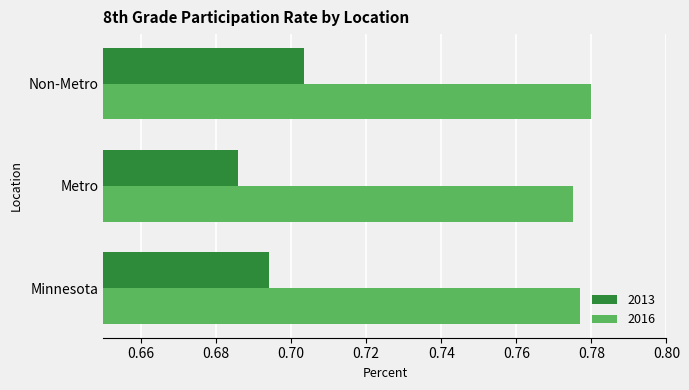

The value of 2016 at Metro is 0.2. True or false?

False